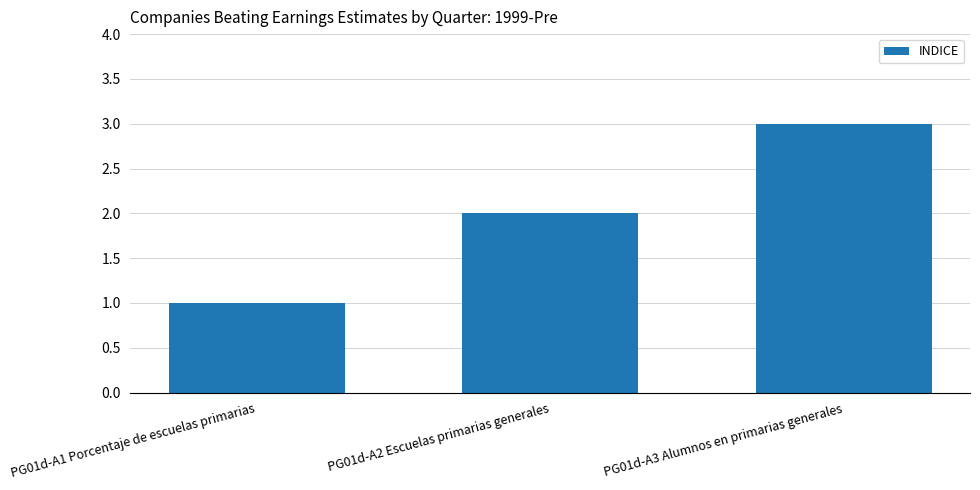

Reading left to right, list all the values displayed in this chart.

1	2	3